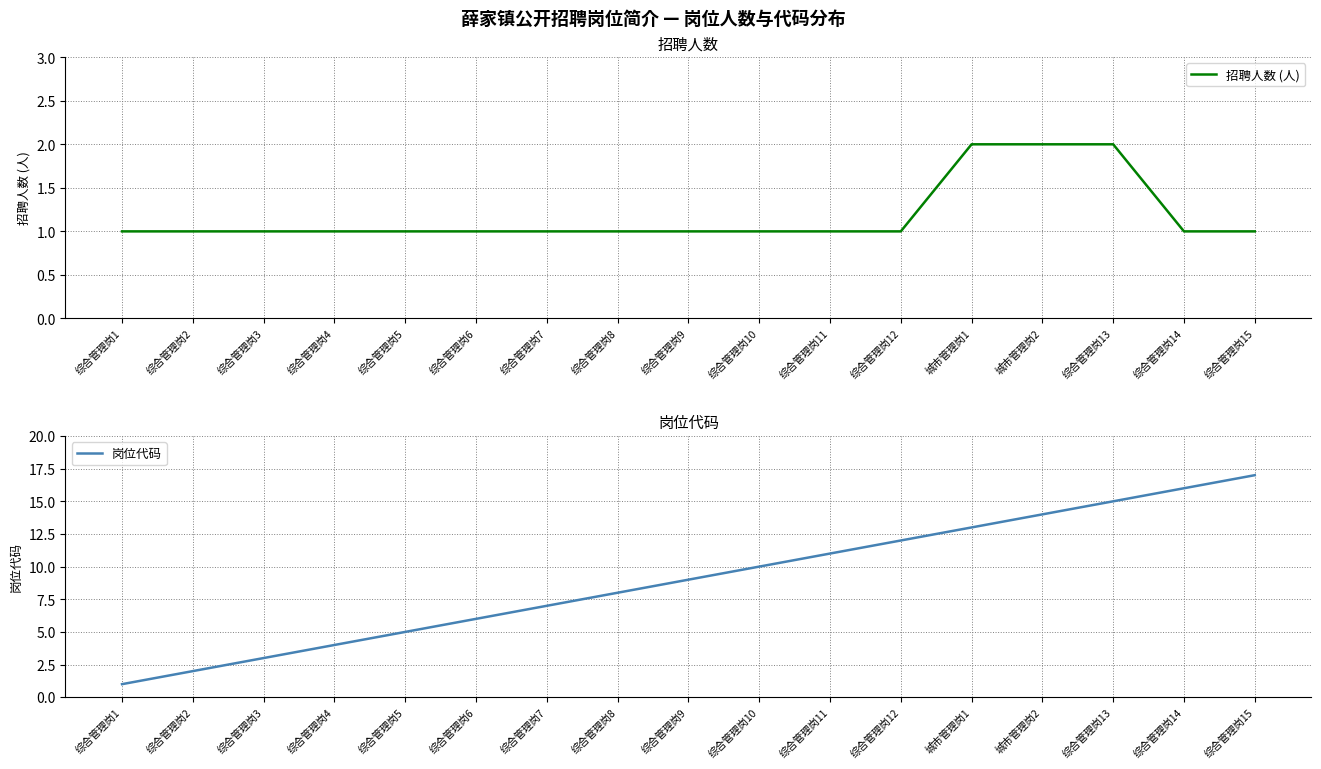

Rank the series by their average value, from highest to lowest.

岗位代码, 招聘人数 (人)